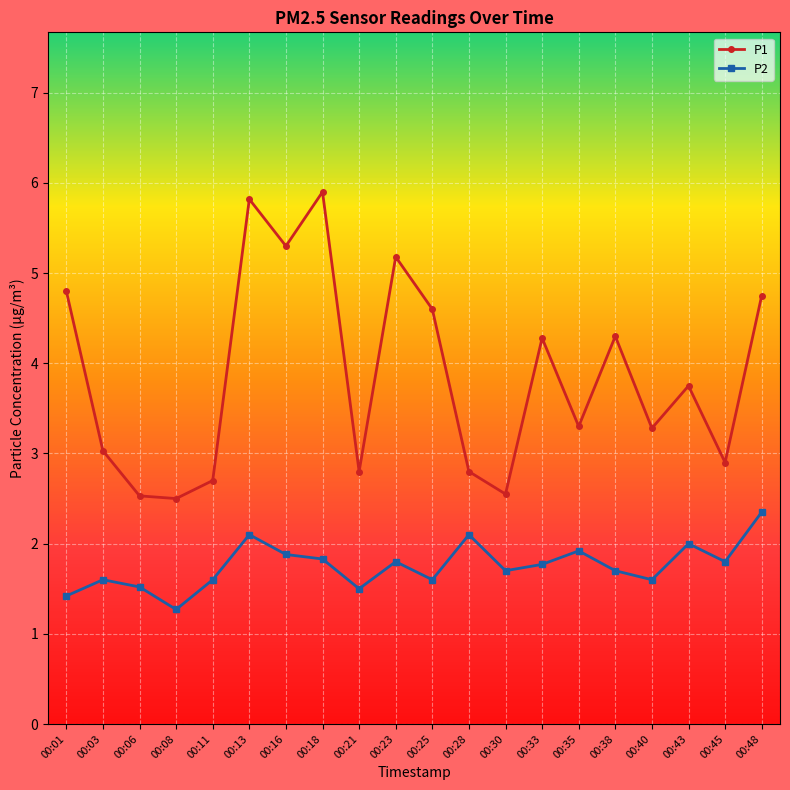

Which series has the largest total across all categories?

P1